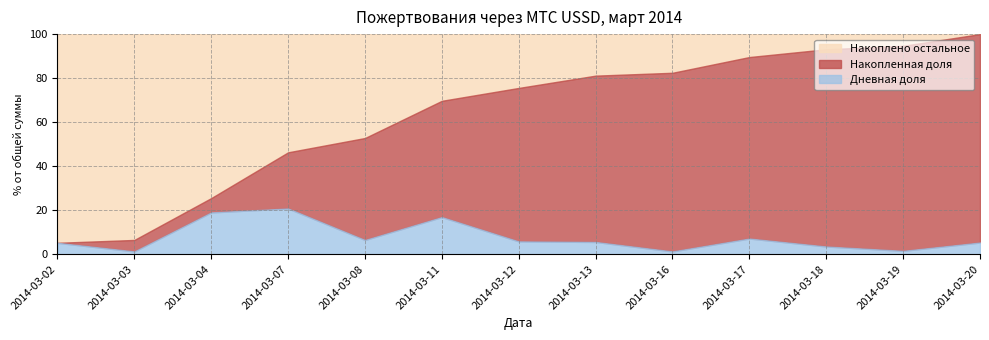

The value of Дневная доля at 2014-03-11 is 29.4. True or false?

False